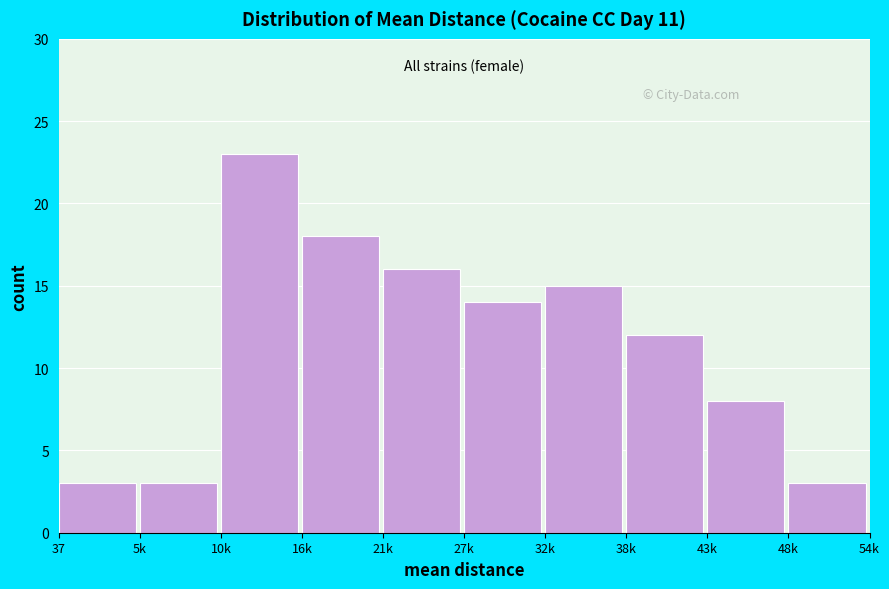

Reading right to left, list all the values displayed in this chart.

3	8	12	15	14	16	18	23	3	3